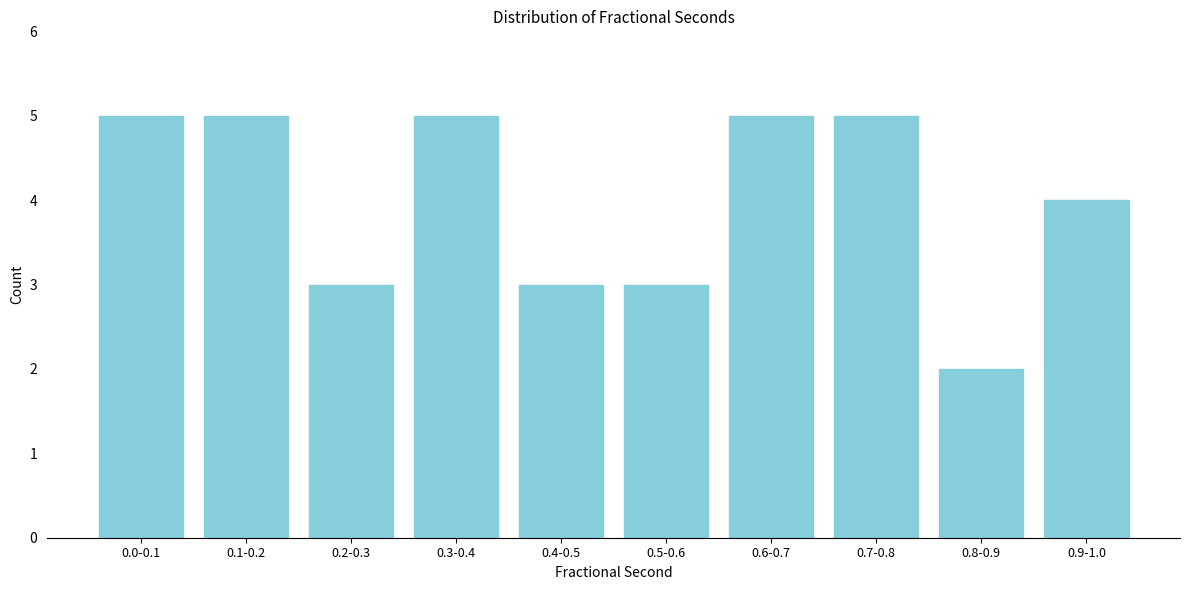

Reading left to right, extract all data points from this chart.

0.0-0.1=5	0.1-0.2=5	0.2-0.3=3	0.3-0.4=5	0.4-0.5=3	0.5-0.6=3	0.6-0.7=5	0.7-0.8=5	0.8-0.9=2	0.9-1.0=4